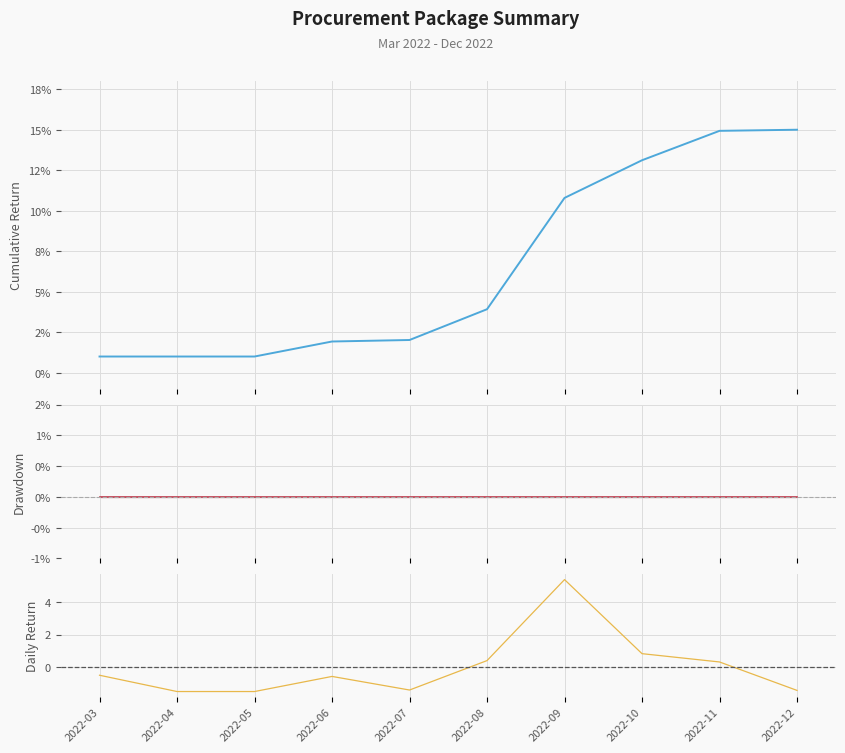

What is the difference between the highest and lowest values at 2022-09?

10.8